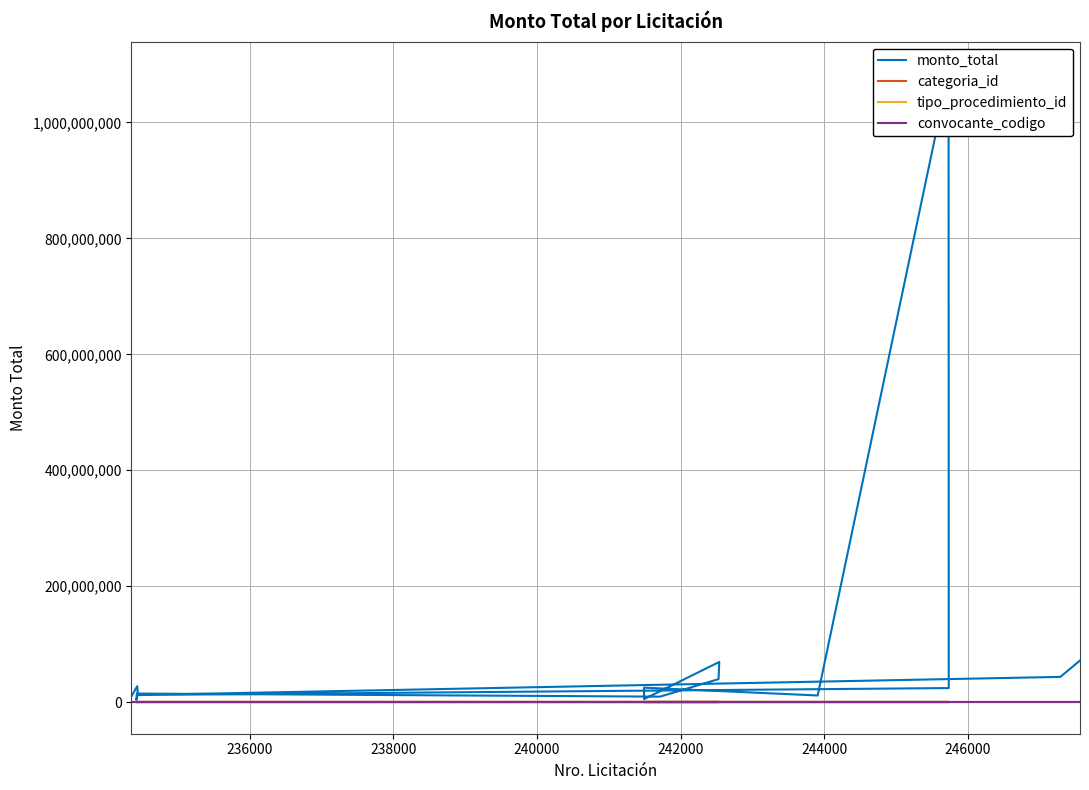

True or false: monto_total and tipo_procedimiento_id intersect in this chart.

False